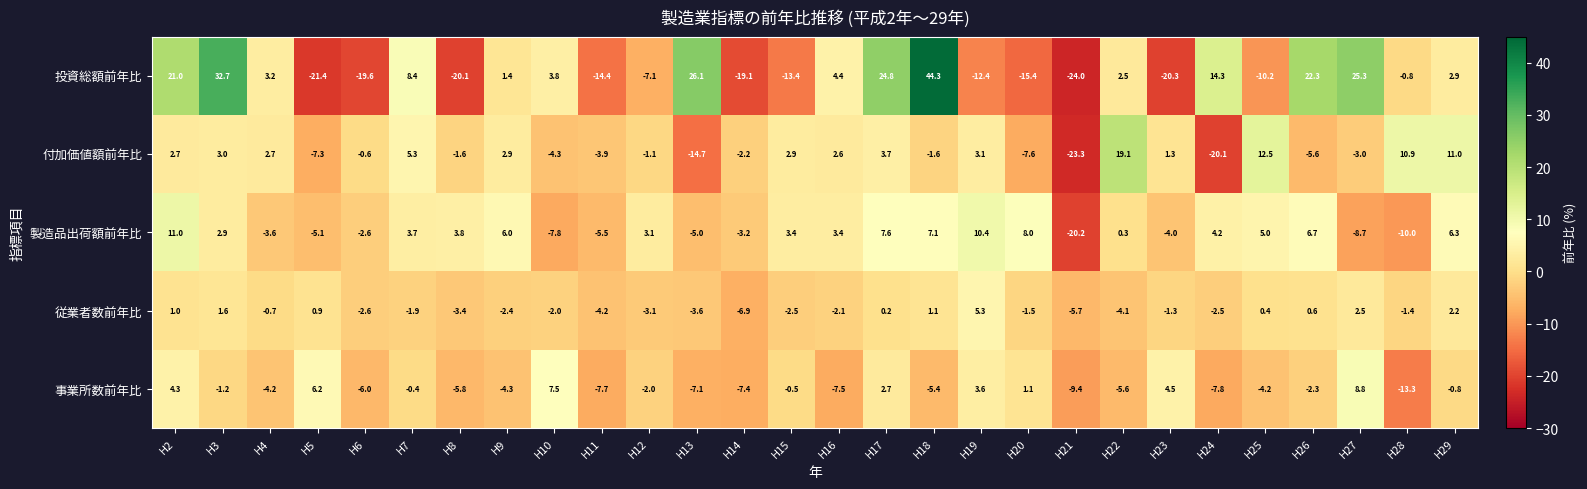

What is the spread (max minus min) of values at H15?

16.8